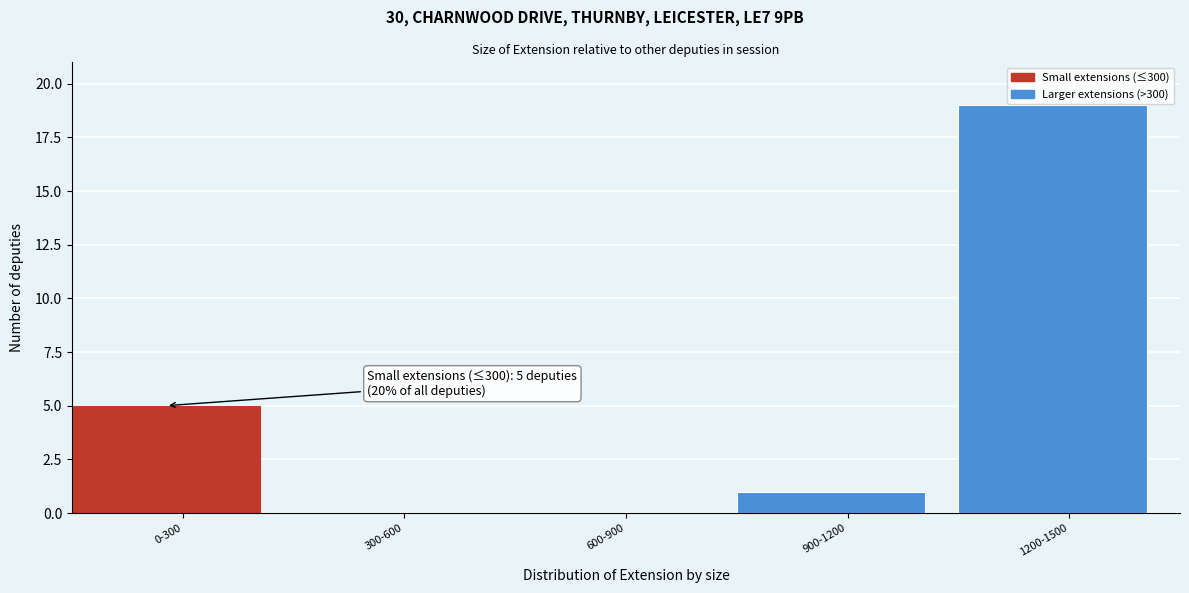

Reading right to left, list all the values displayed in this chart.

1200-1500=19	900-1200=1	600-900=0	300-600=0	0-300=5